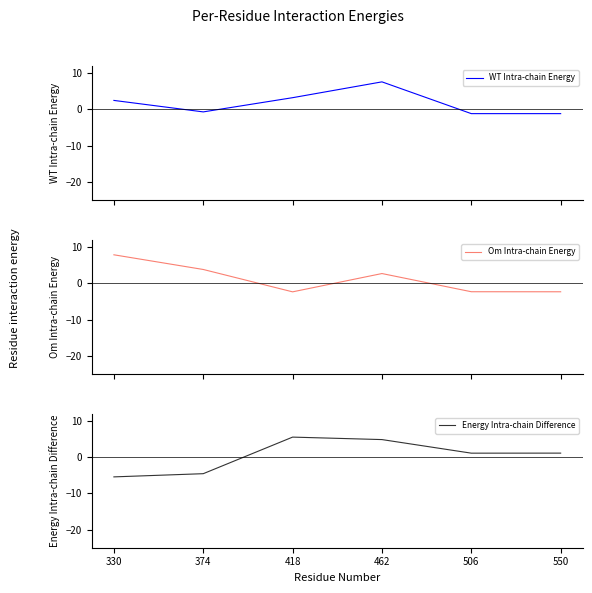

What is the smallest value displayed?

-5.4